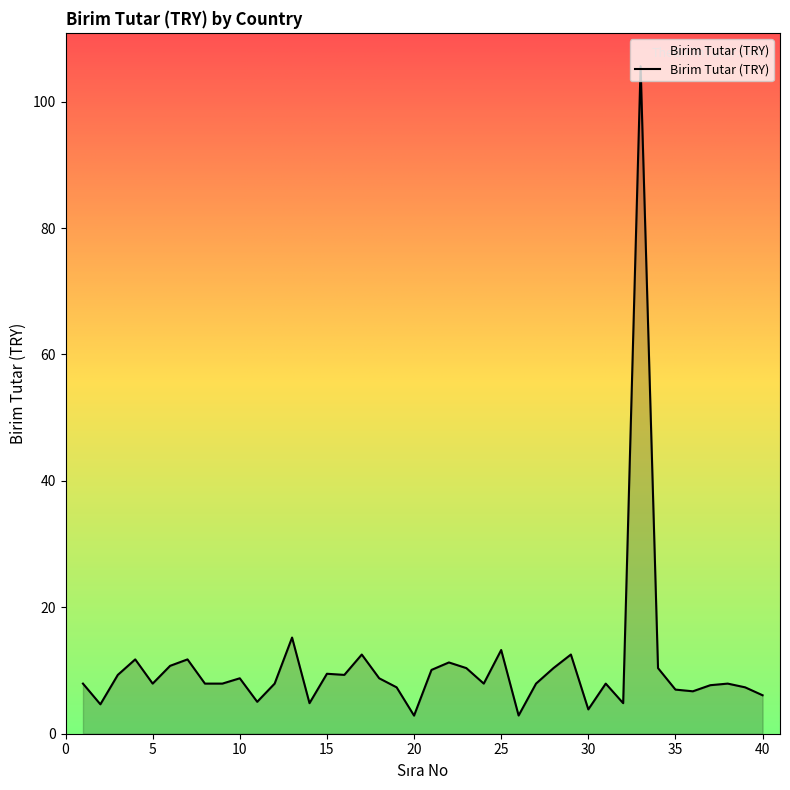

What is the difference between the maximum and minimum values?

102.7